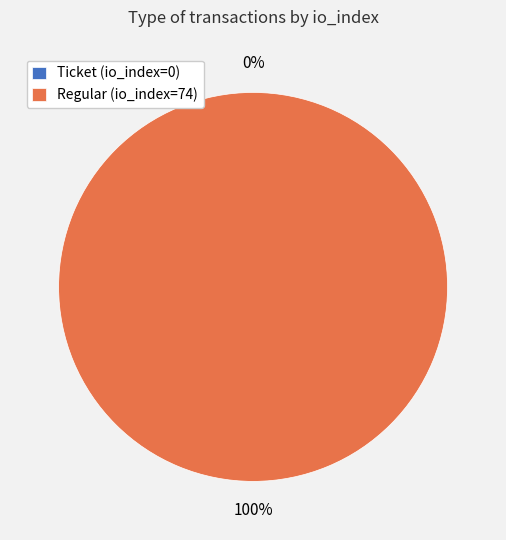

To the nearest percent, what is the difference between the largest and smallest slice percentages?

100%